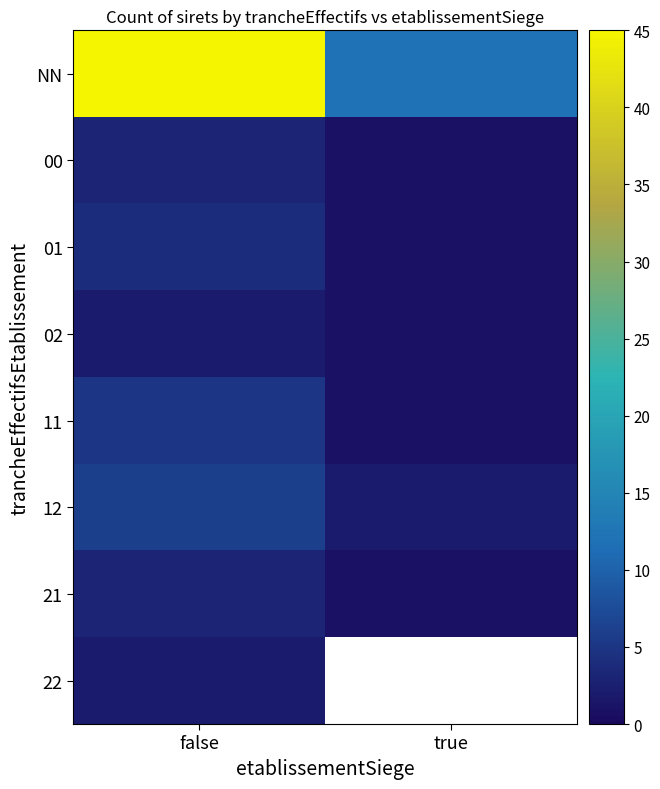

What value does the 01 series have at false?

4.0